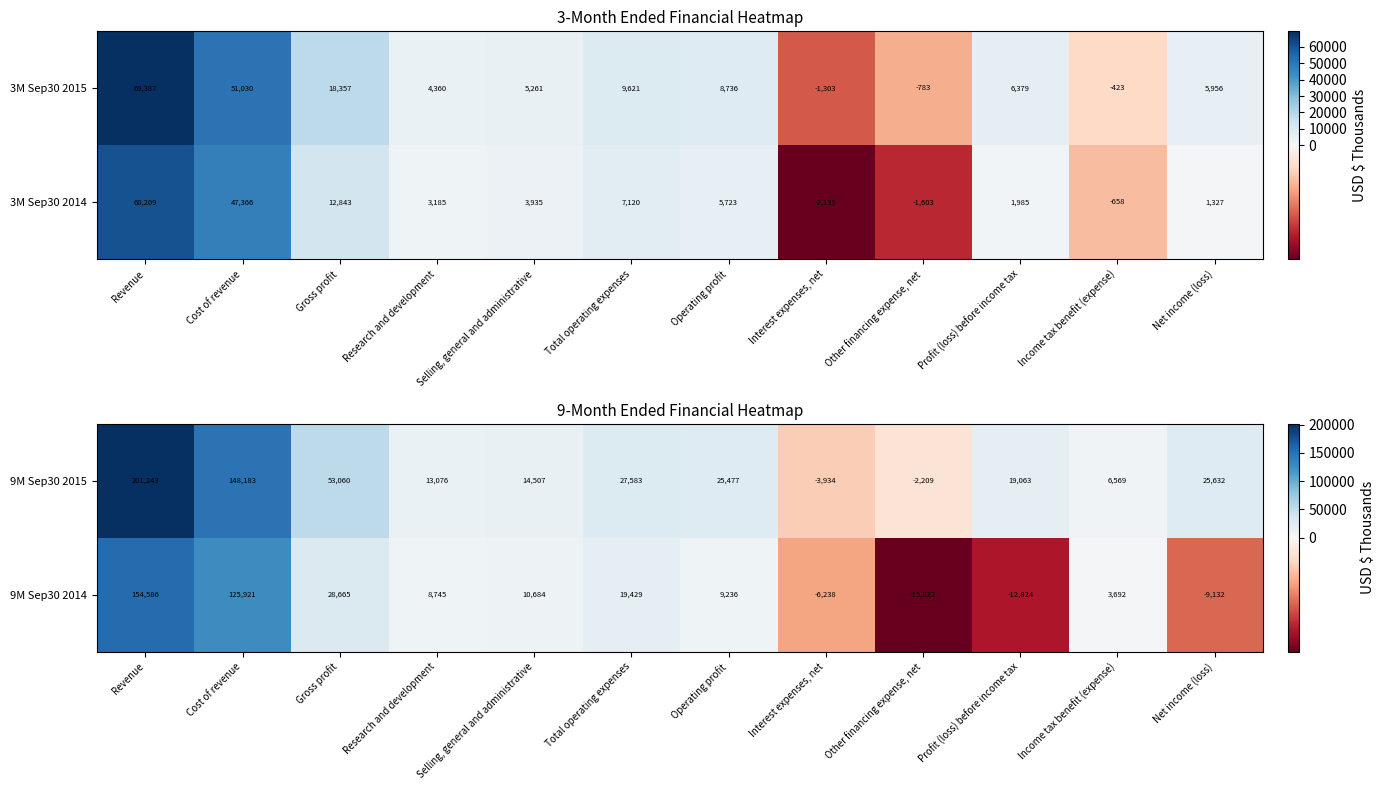

How many positive values does the 9M Sep30 2014 series have?

8